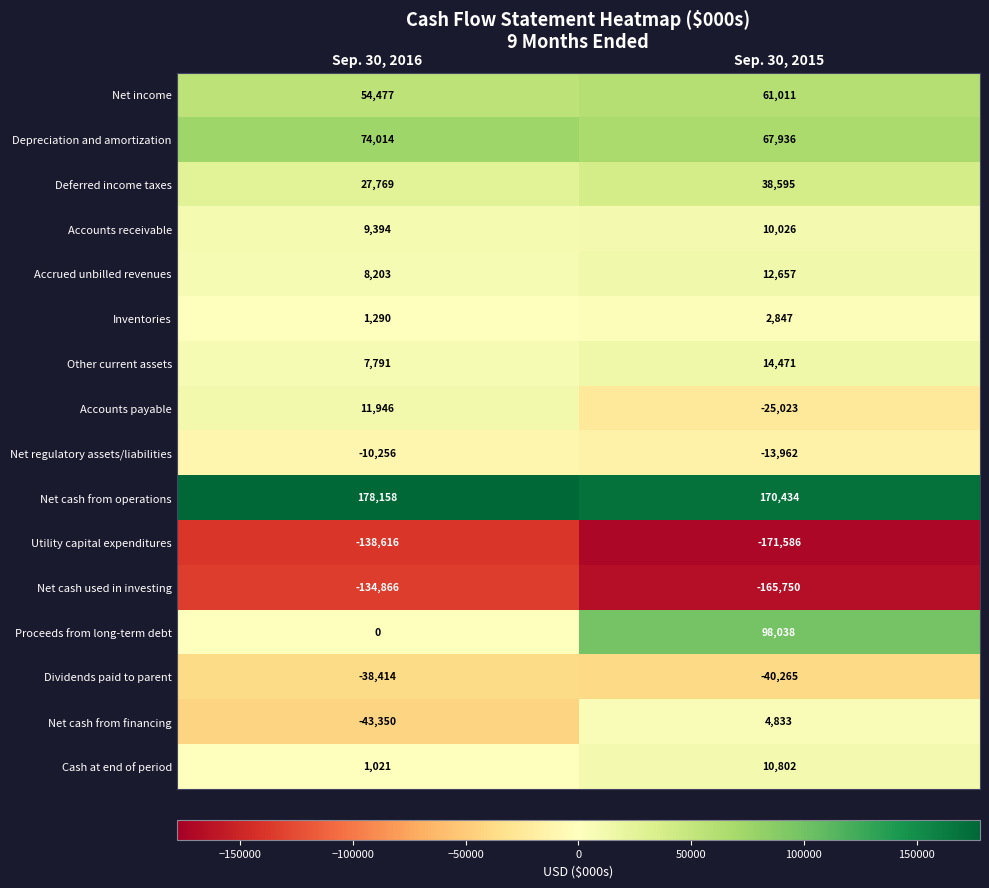

Which series changed the most between Sep. 30, 2016 and Sep. 30, 2015?

Proceeds from long-term debt